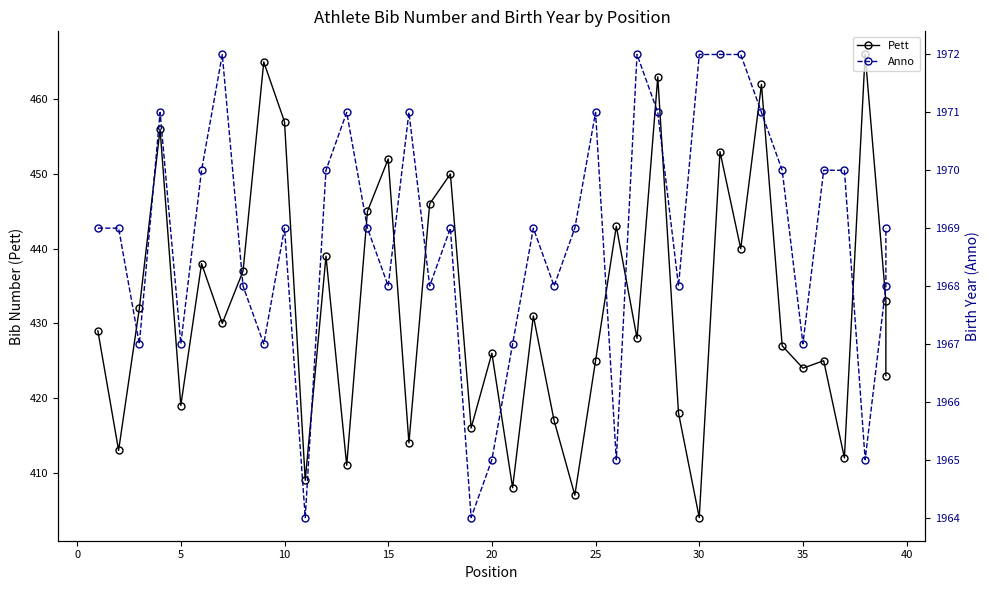

The Anno series shows 649 at 36. True or false?

False